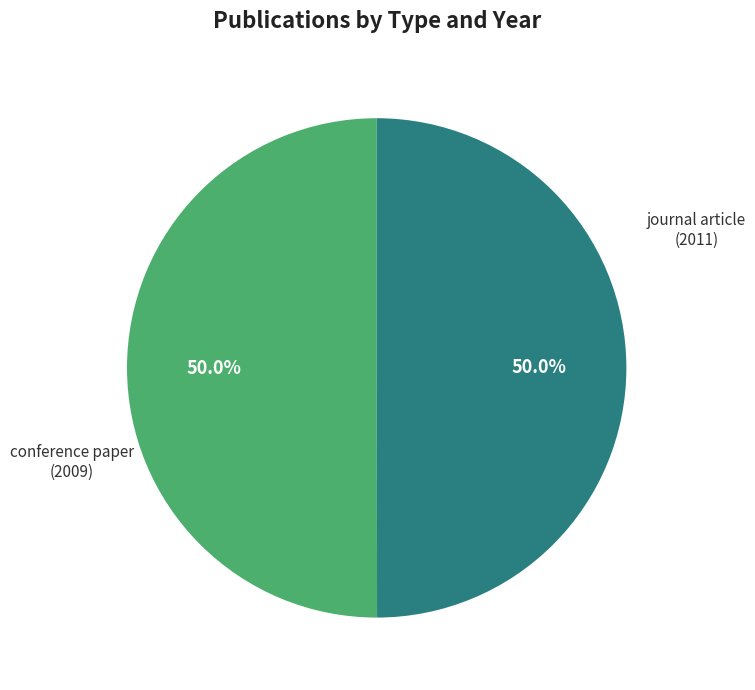

Rank the categories by value from lowest to highest.

conference paper (2009), journal article (2011)